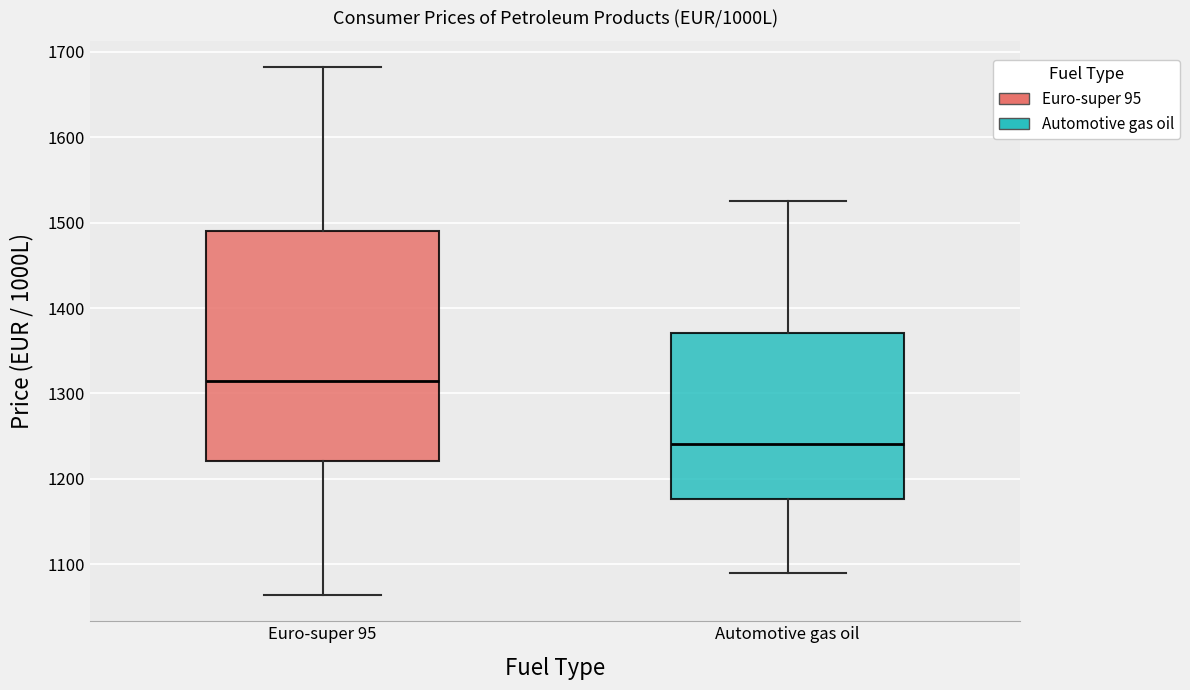

Where does the upper whisker of the box for Euro-super 95 end on the y-axis? The values are not printed on the chart, so give them approximately, as read against the axis.

1680